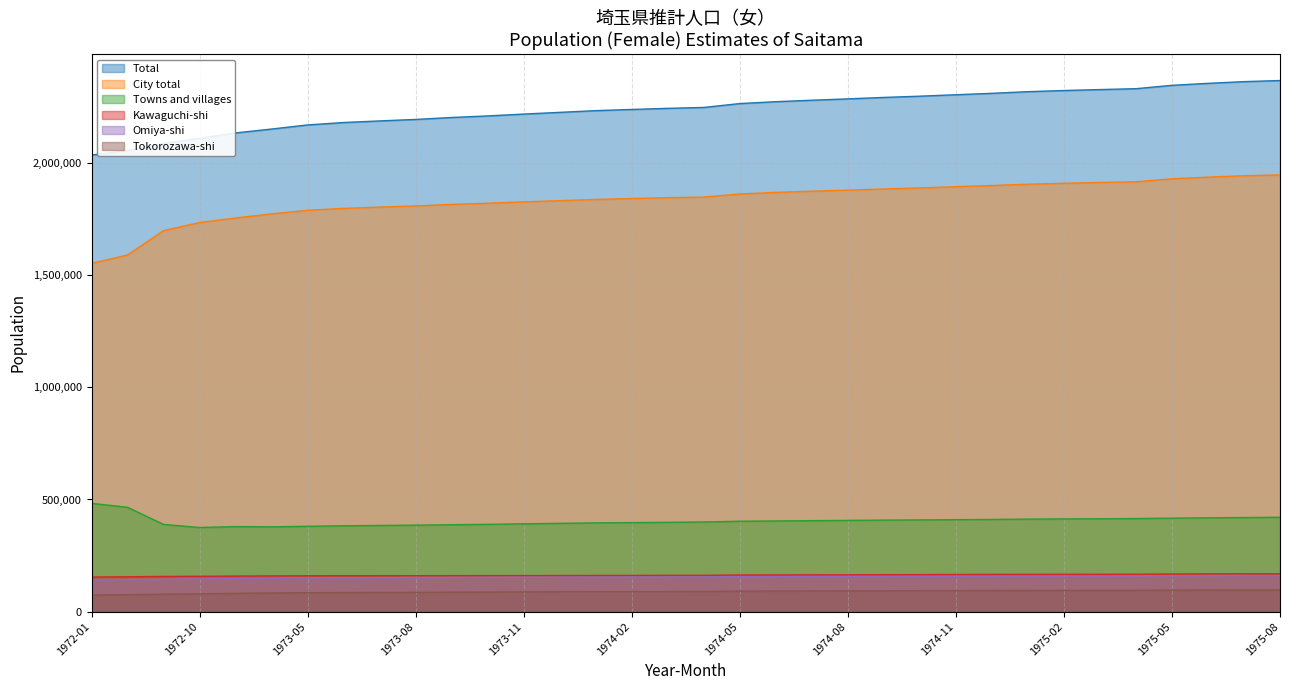

What are all the series names shown in the legend?

Total, City total, Towns and villages, Kawaguchi-shi, Omiya-shi, Tokorozawa-shi